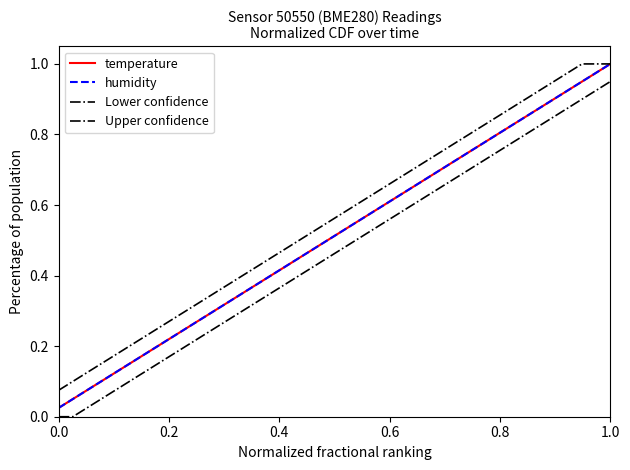

What is the value of the Upper confidence point at the 25th from the left?

0.7